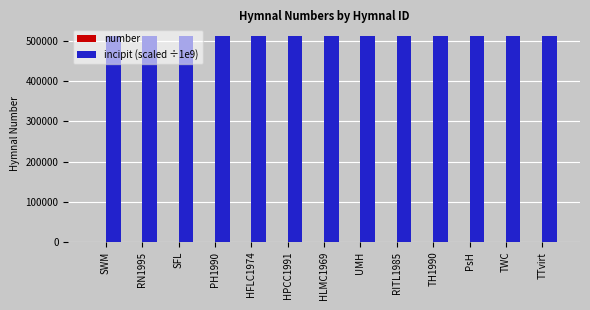

Which series has the largest total across all categories?

incipit (scaled ÷1e9)